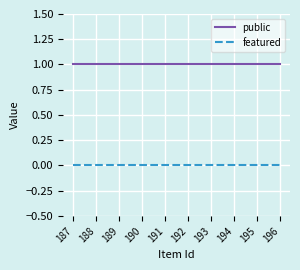

Rank the series by their maximum value, from lowest to highest.

featured, public